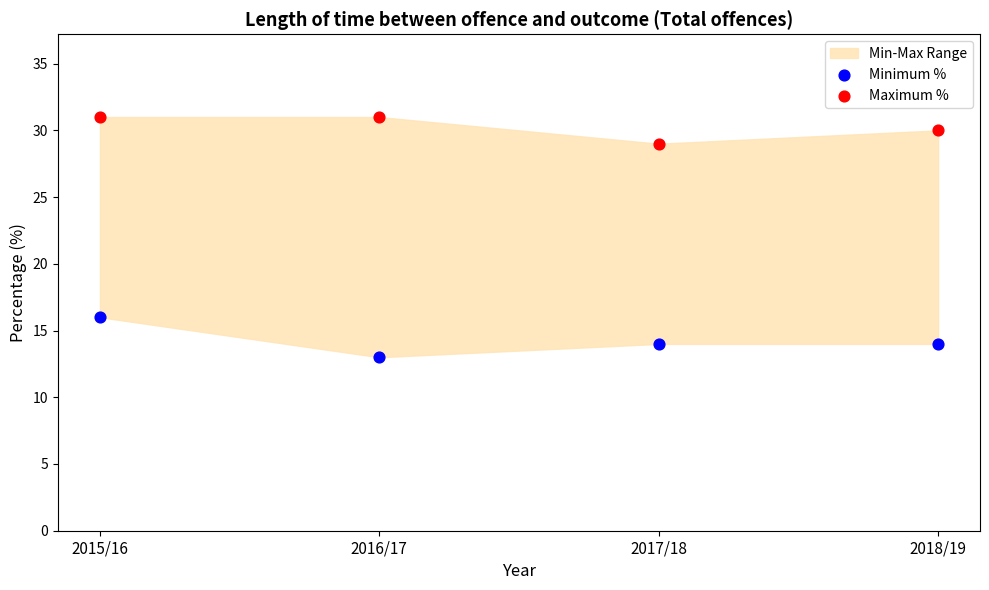

Across all data points, what is the range of Y values (max minus min)?

18